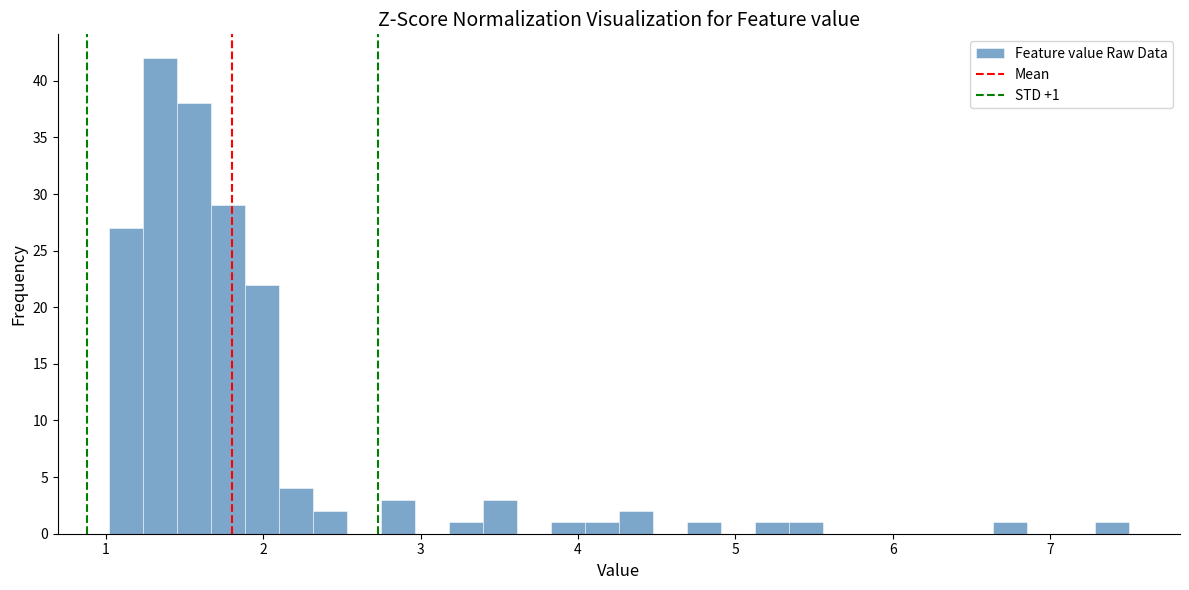

Read against the x-axis, roughly where is the centre of the tallest bar?

1.3